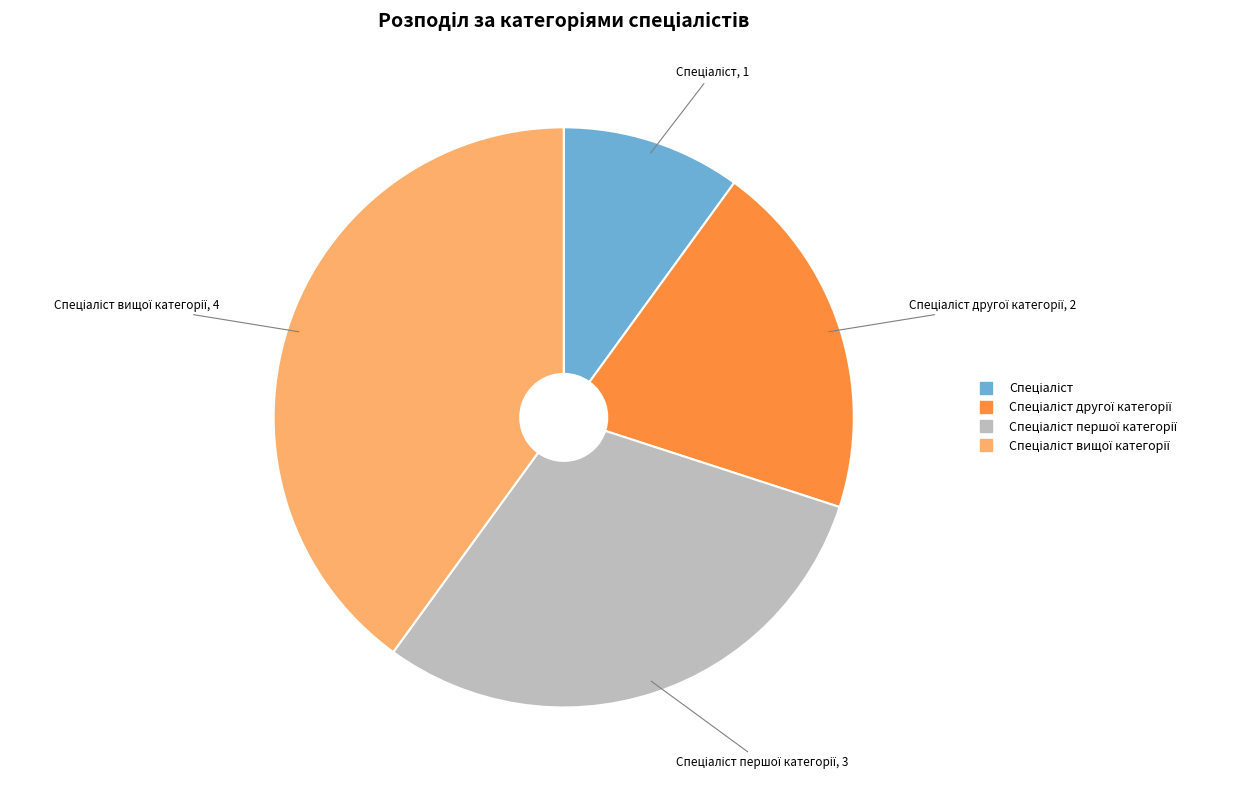

Does any single category account for the majority?

No